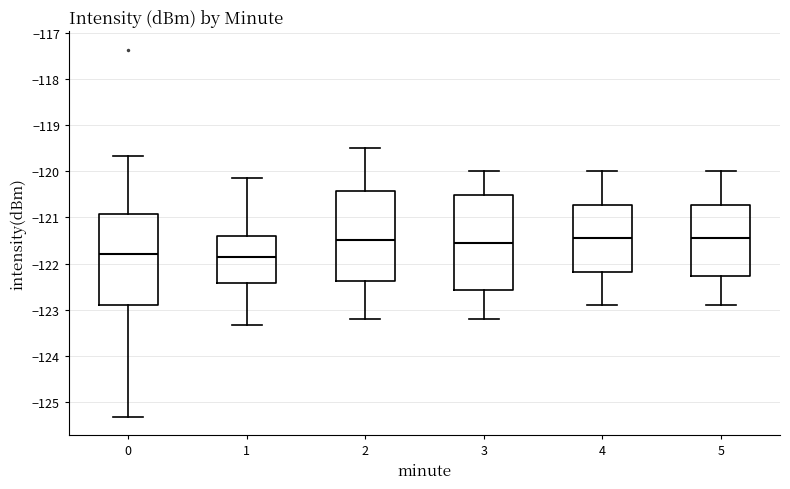

Reading left to right, transcribe this box plot: for each box, give where its median line is, the range the box spans, and where its two whiskers end, as read against the y-axis. The values are not printed on the chart, so give them approximately, as read against the axis.

0: median -121.8, box -122.9 to -120.9, whiskers -125.3 to -119.7
1: median -121.8, box -122.4 to -121.4, whiskers -123.3 to -120.1
2: median -121.5, box -122.4 to -120.4, whiskers -123.2 to -119.5
3: median -121.5, box -122.6 to -120.5, whiskers -123.2 to -120.0
4: median -121.4, box -122.2 to -120.7, whiskers -122.9 to -120.0
5: median -121.4, box -122.3 to -120.7, whiskers -122.9 to -120.0